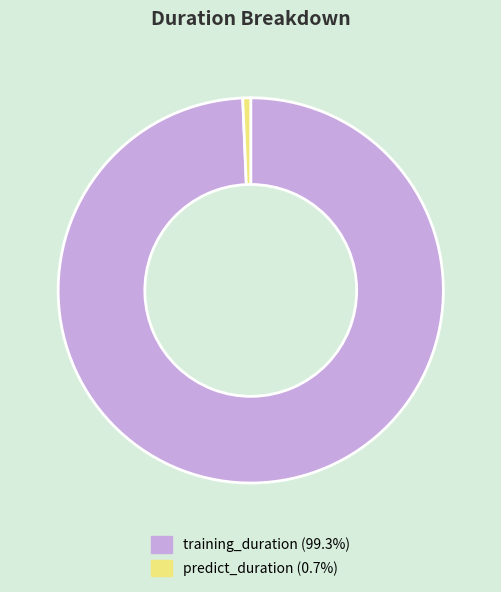

Is training_duration the majority of the pie?

Yes